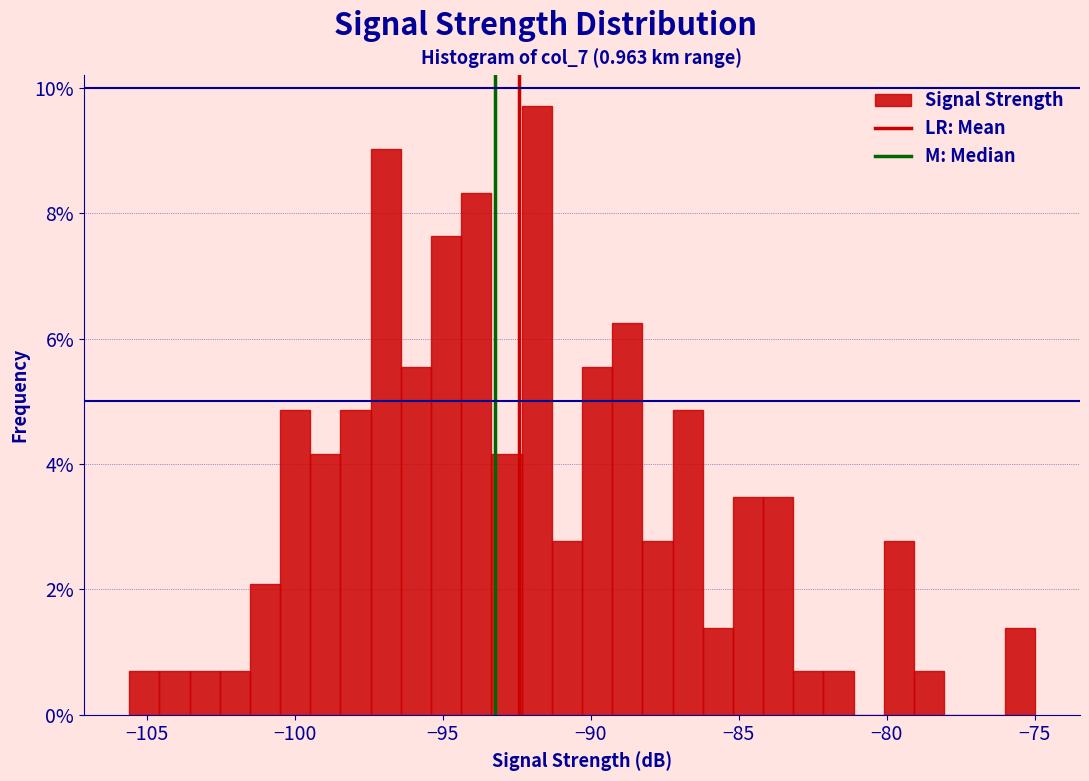

Around what value on the x-axis is the tallest bar? Give the approximate position of its centre, as read against the axis.

-92.0